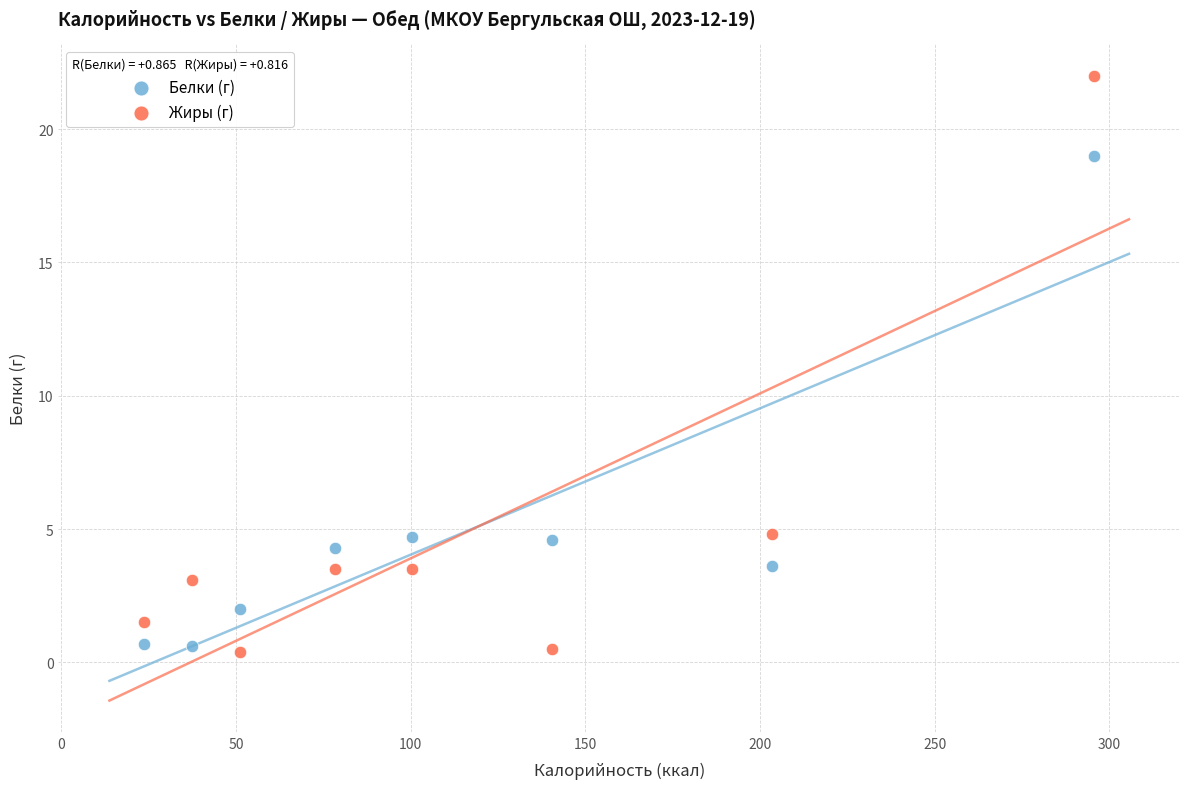

Which series reaches the maximum Y coordinate?

Жиры (г)